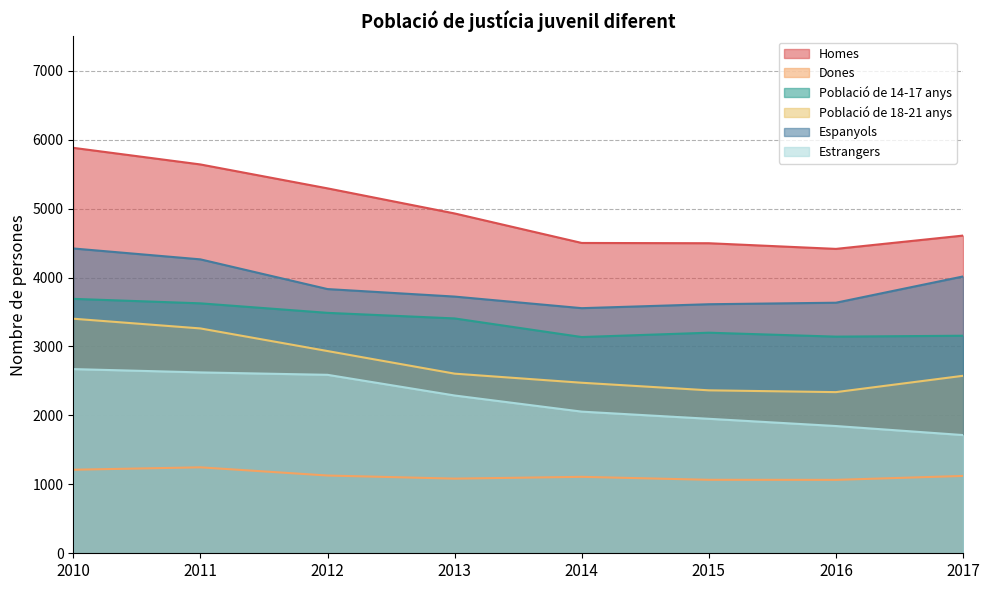

The value of Població de 18-21 anys at 2014 is 2474. True or false?

True